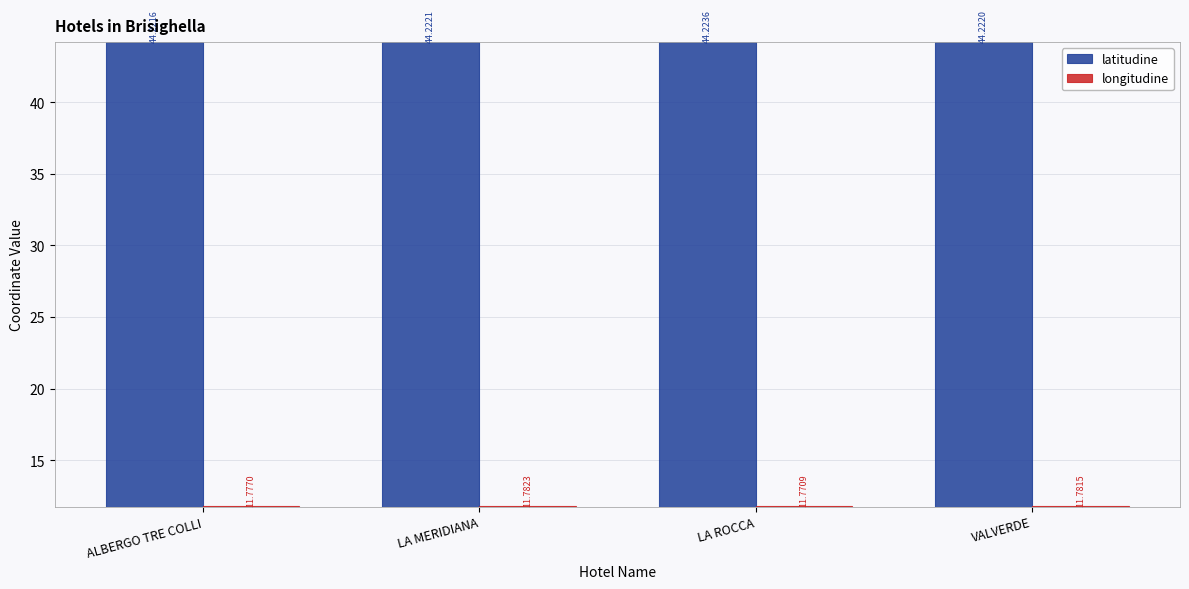

Which category has the highest value in the longitudine series?

LA MERIDIANA